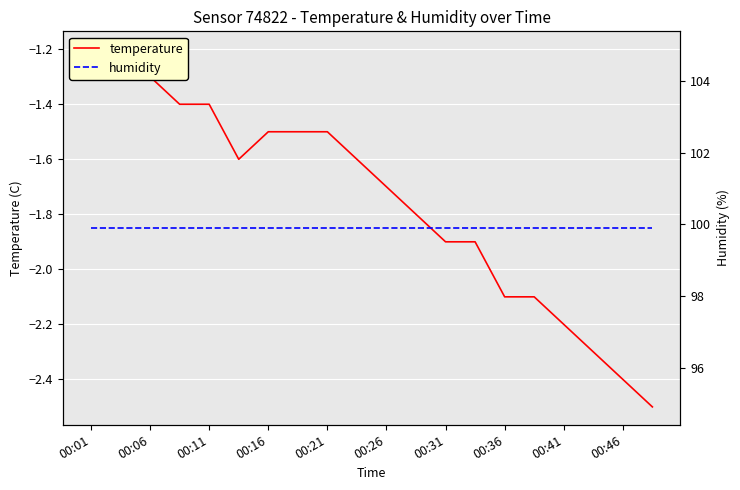

How many lines are shown in the chart?

2